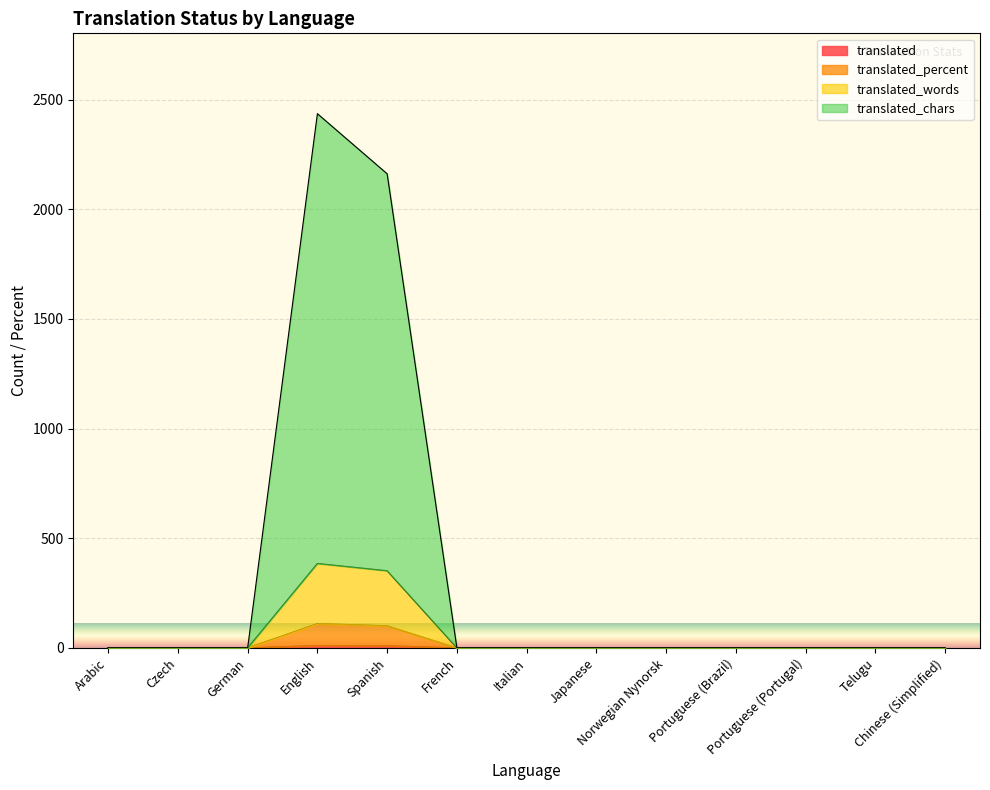

At which label is translated_words closest to 192?

Spanish